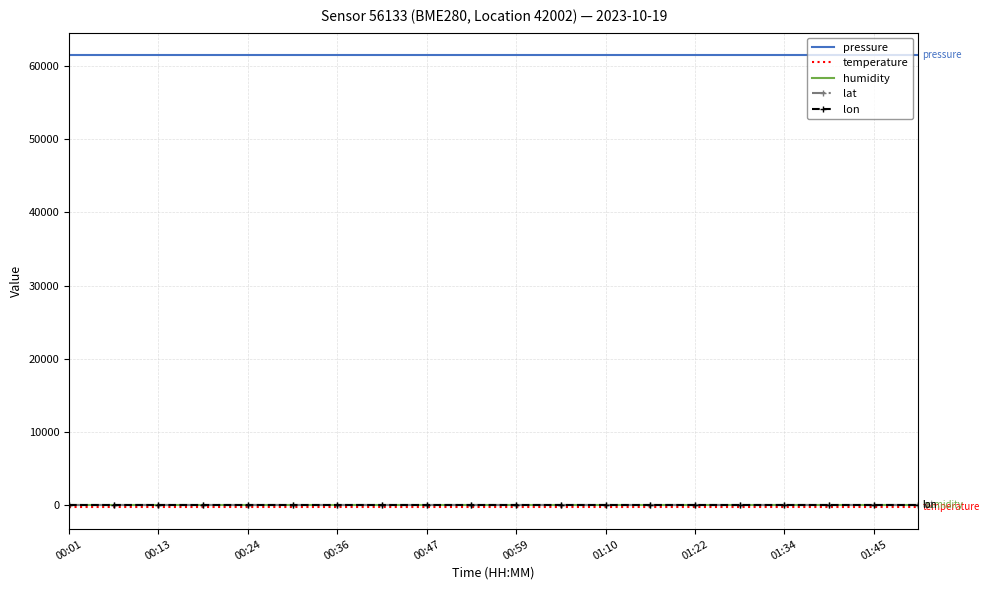

True or false: lat and pressure intersect in this chart.

False